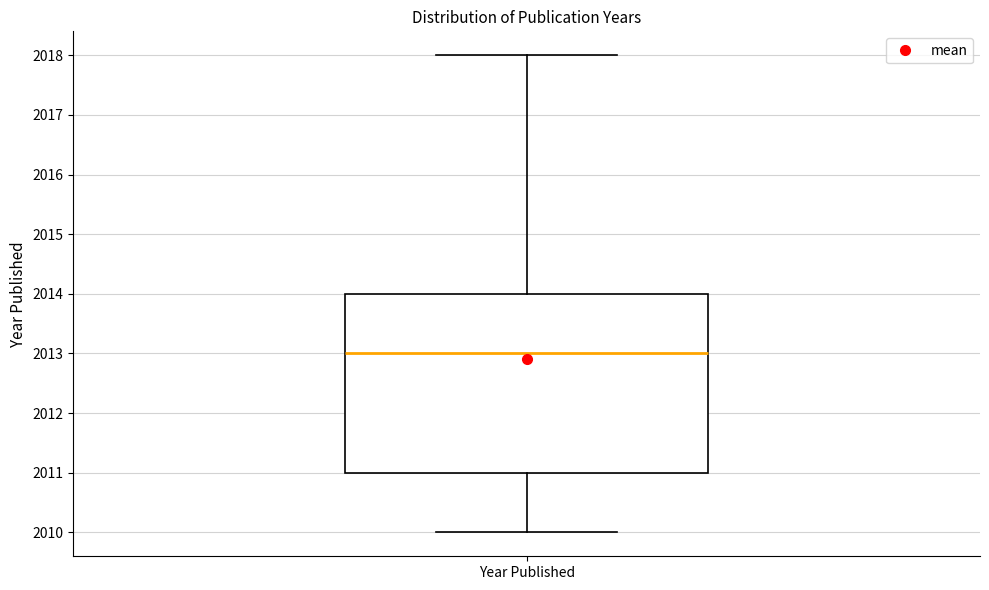

Where is the lower edge of the box for Year Published on the y-axis? The values are not printed on the chart, so give them approximately, as read against the axis.

2011